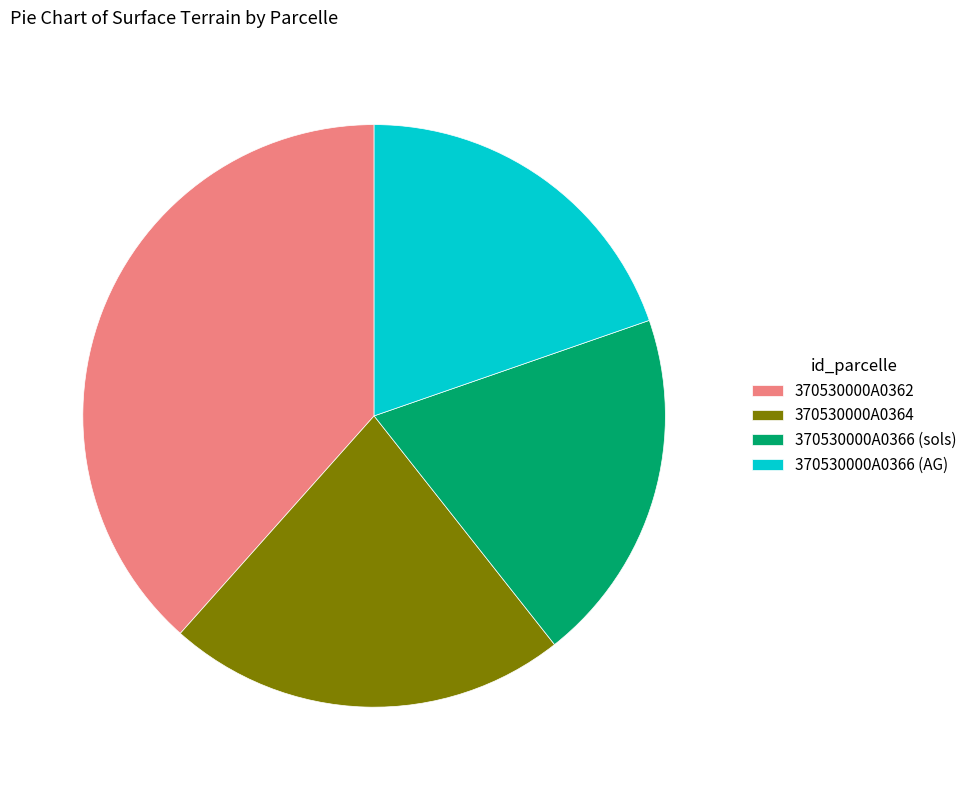

Do 370530000A0366 (AG) and 370530000A0366 (sols) together represent more than half of the pie?

No